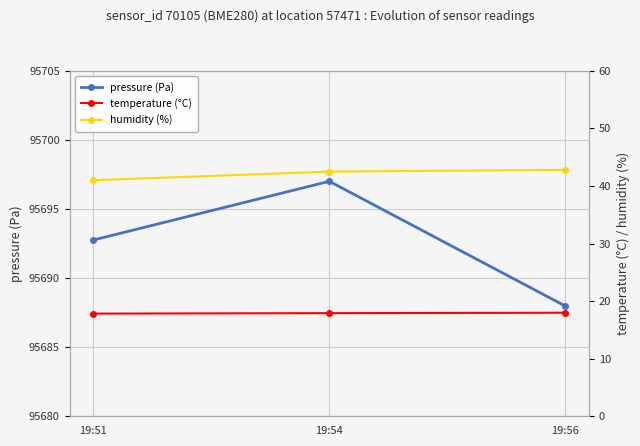

Reading left to right, extract all data points from this chart.

pressure (Pa): 19:51=95692.8	19:54=95697.0	19:56=95688.0
temperature (°C): 19:51=17.8	19:54=17.9	19:56=18.0
humidity (%): 19:51=41.0	19:54=42.5	19:56=42.8